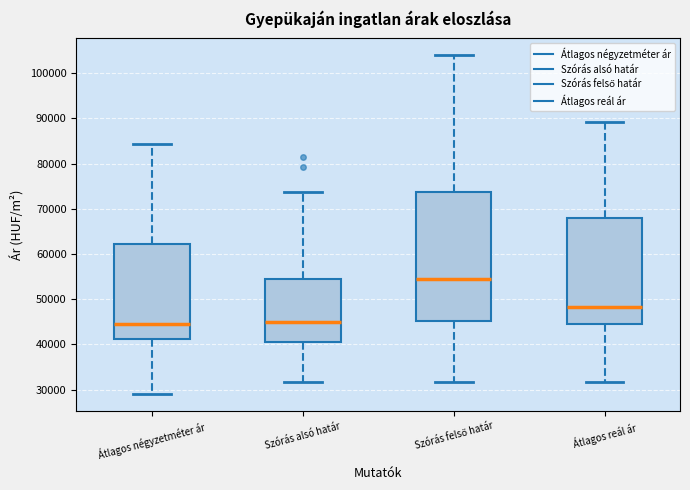

Reading left to right, read every box against the y-axis: the position of its median line, the range the box covers, and the ends of its whiskers. The values are not printed on the chart, so give them approximately, as read against the axis.

Átlagos négyzetméter ár: median 44000, box 41000 to 62000, whiskers 29000 to 84000
Szórás alsó határ: median 45000, box 41000 to 54000, whiskers 32000 to 74000
Szórás felső határ: median 54000, box 45000 to 74000, whiskers 32000 to 104000
Átlagos reál ár: median 48000, box 44000 to 68000, whiskers 32000 to 89000